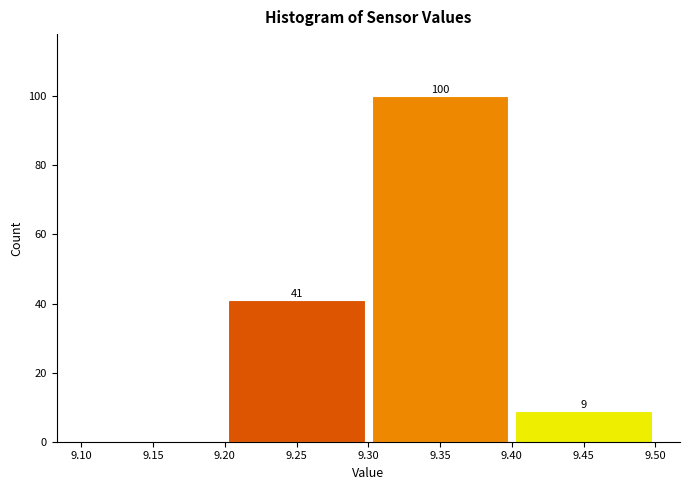

Which range on the x-axis has the tallest bar?

9.30 to 9.40